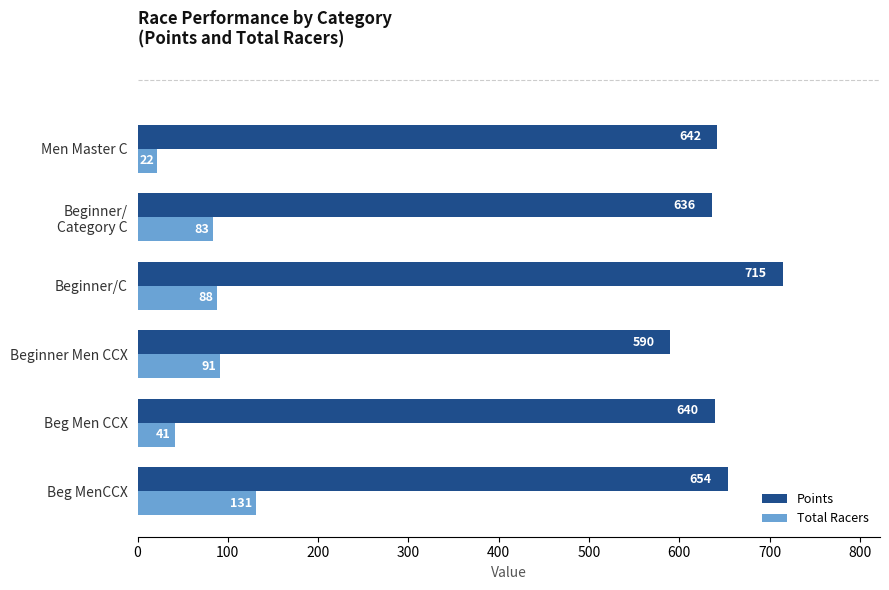

Rank the series by their average value, from highest to lowest.

Points, Total Racers